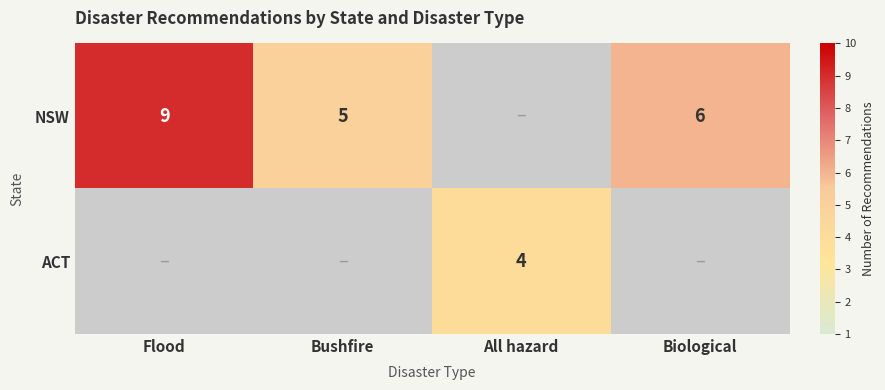

How many categories are shown in the chart?

4